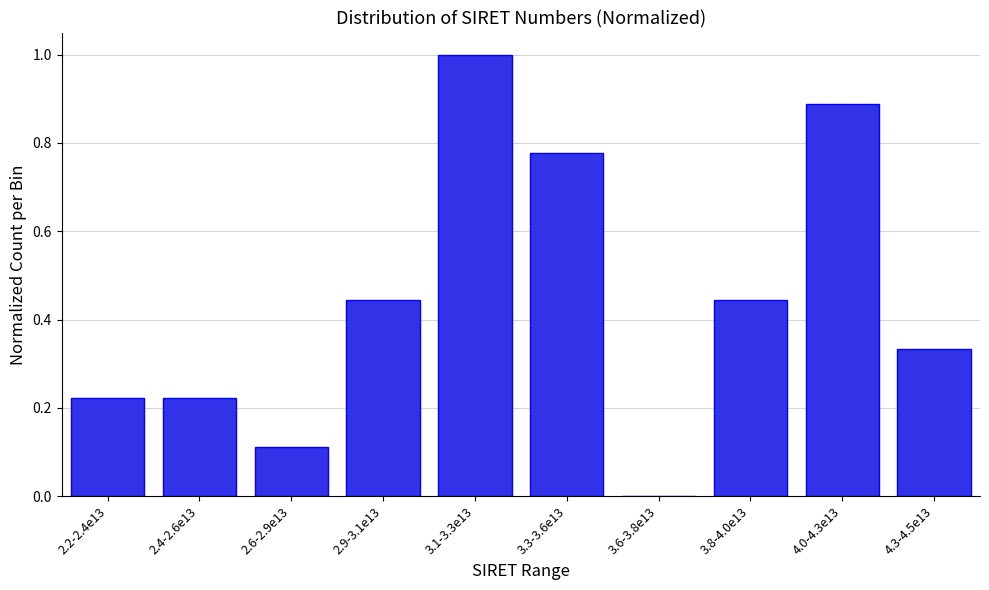

What is the change in value from 3.8-4.0e13 to 4.0-4.3e13?

+0.4